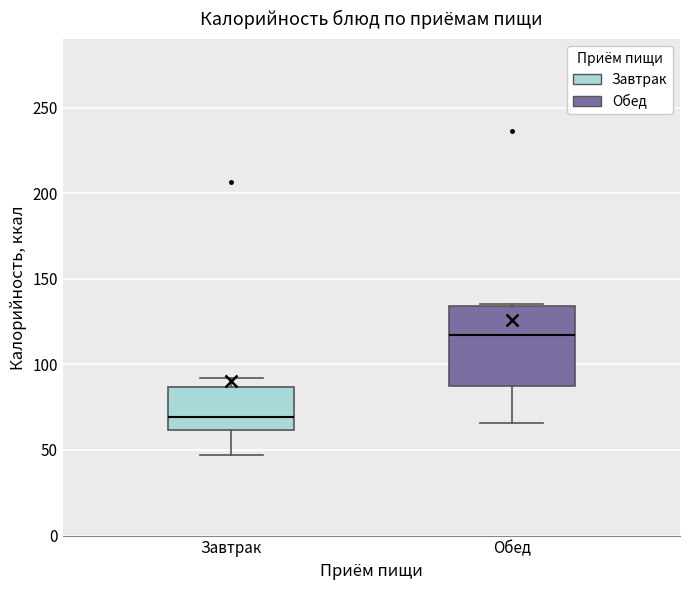

Which box has the highest median line?

Обед